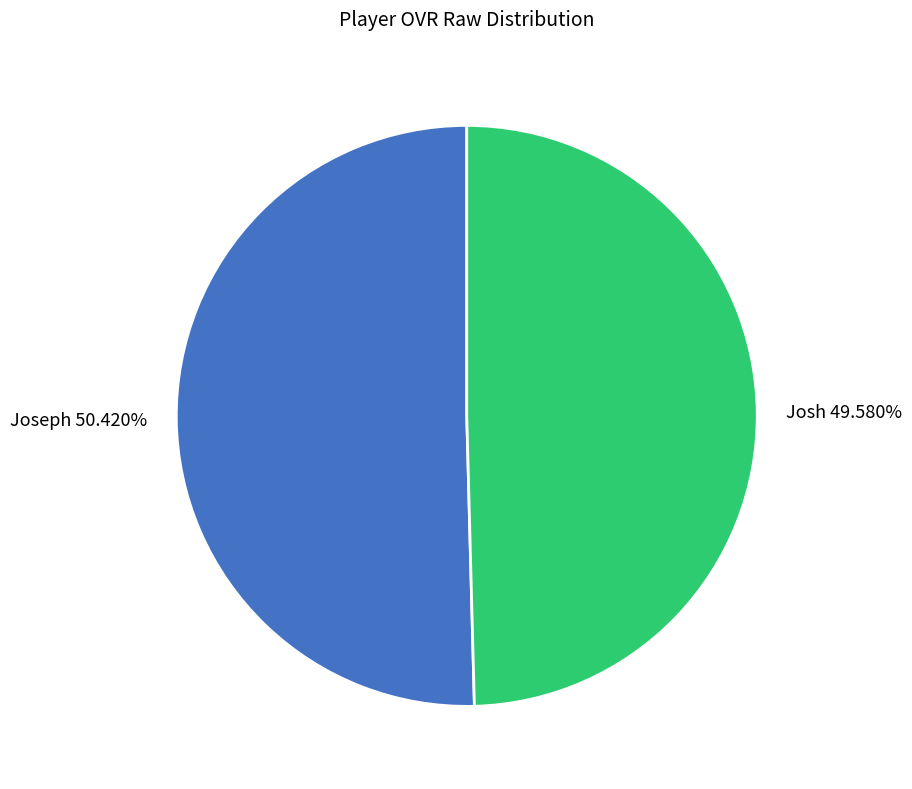

Which has a higher value, Joseph or Josh?

Joseph